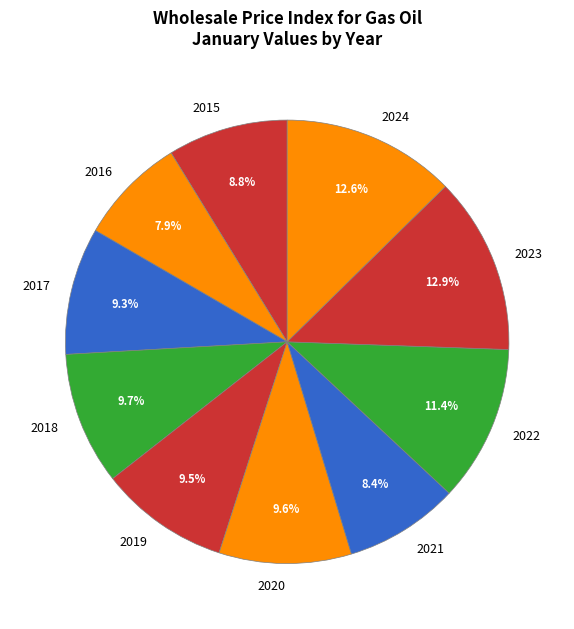

How many slices are in this pie chart?

10